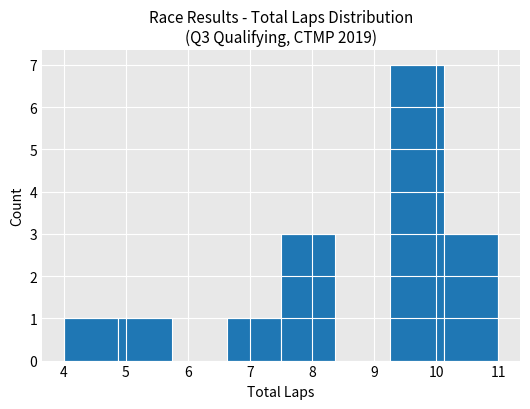

Reading left to right, list every bar in this chart as the range it spans on the x-axis followed by its height. Neither the bar edges nor the heights are printed on the chart, so give them approximately, as read against the axes.

4.0 to 4.9: 1
4.9 to 5.8: 1
5.8 to 6.6: 0
6.6 to 7.5: 1
7.5 to 8.4: 3
8.4 to 9.3: 0
9.3 to 10.1: 7
10.1 to 11.0: 3